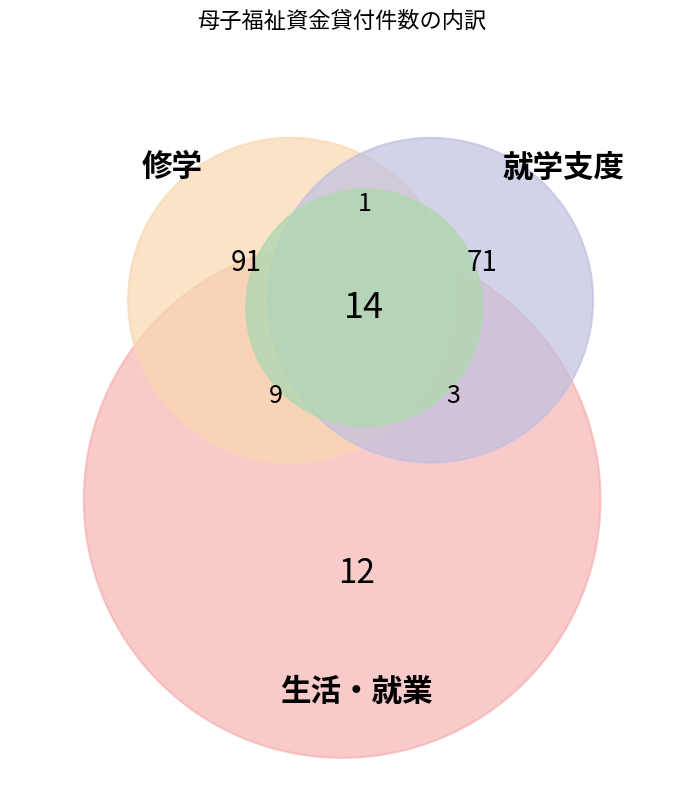

Is it true that 20 is 8% of the pie?

False